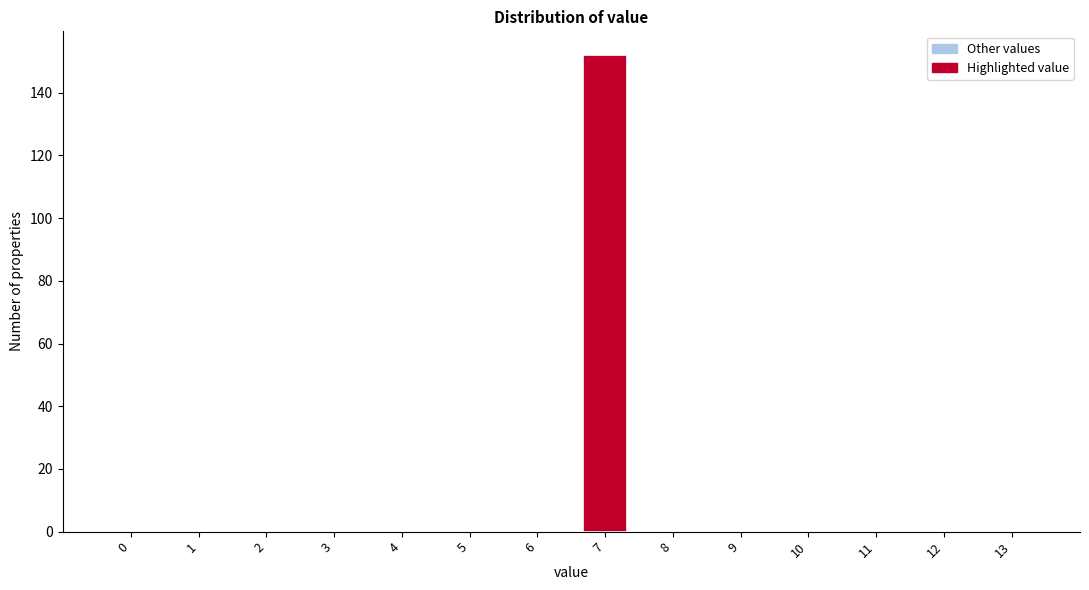

Reading right to left, transcribe all the data shown in this chart.

13=0	12=0	11=0	10=0	9=0	8=0	7=152	6=0	5=0	4=0	3=0	2=0	1=0	0=0